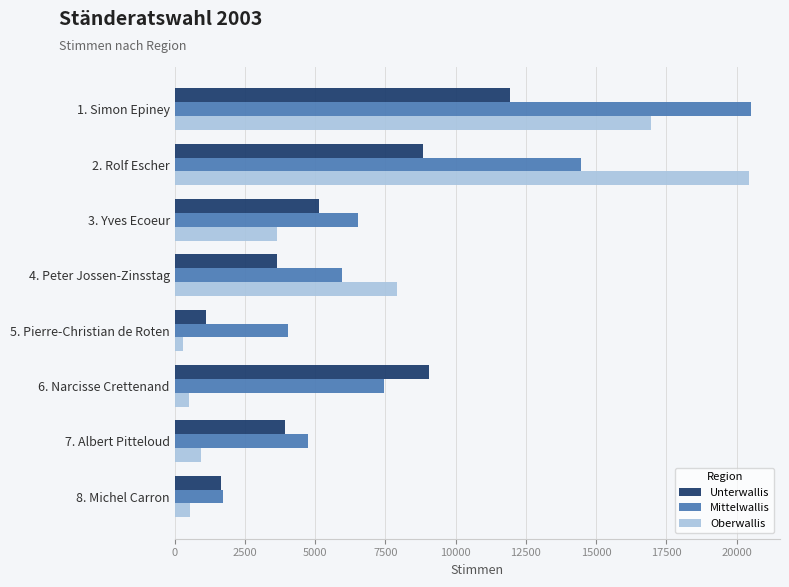

Which series has the largest total across all categories?

Mittelwallis